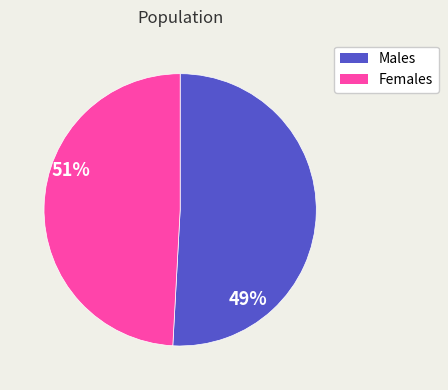

Rank the categories by value from highest to lowest.

Males, Females